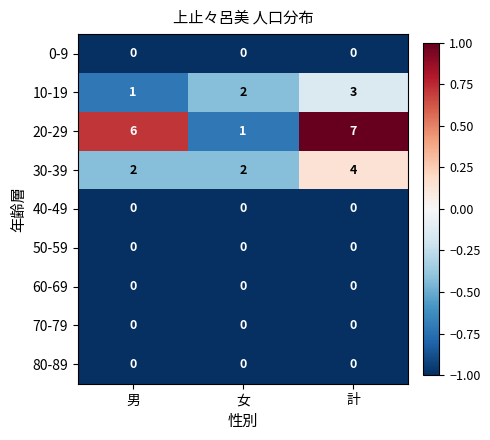

At which label is 20-29 closest to 4?

男